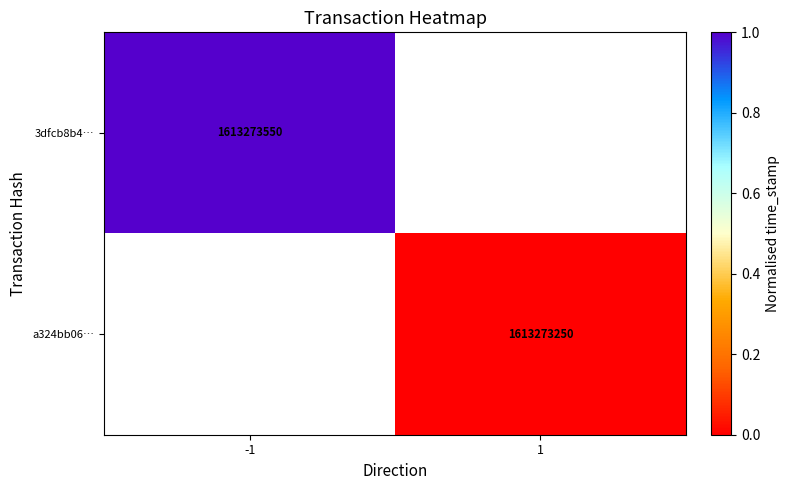

Is the value of 3dfcb8b4… at -1 greater than the value of a324bb06… at 1?

Yes